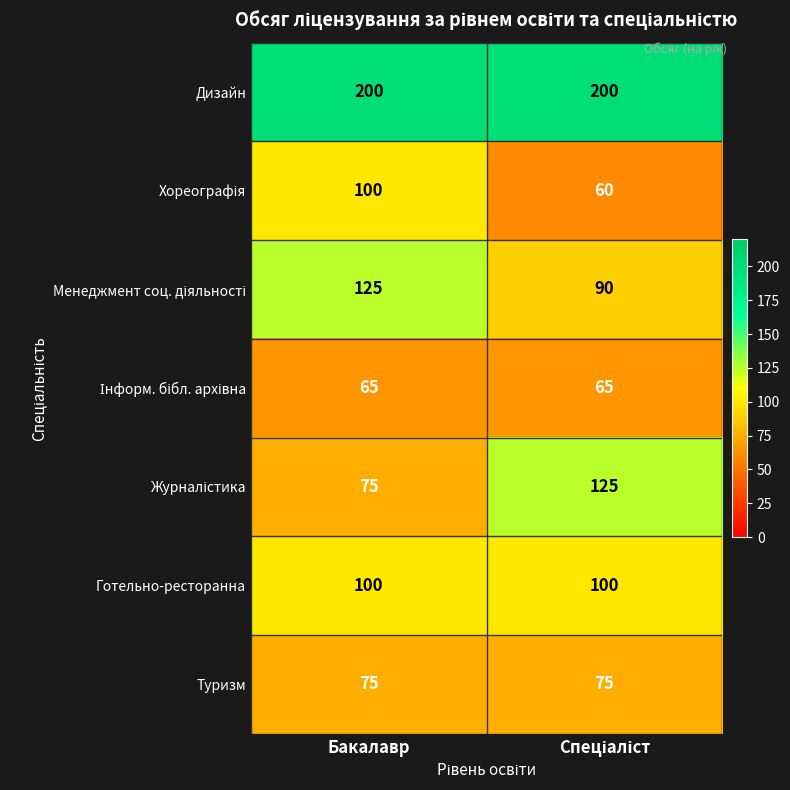

What is the total value across all series at Бакалавр?

740